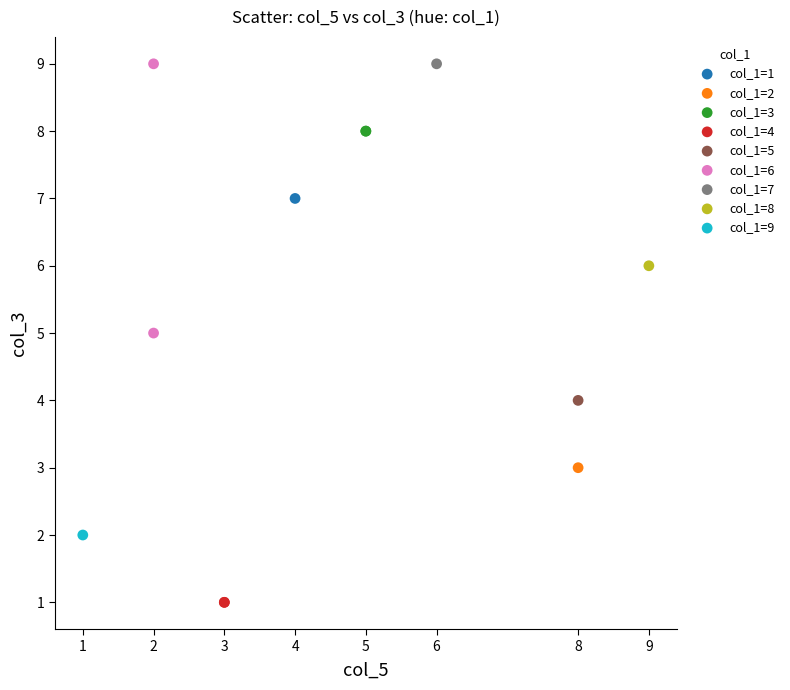

What are all the series names shown in the legend?

col_1=1, col_1=2, col_1=3, col_1=4, col_1=5, col_1=6, col_1=7, col_1=8, col_1=9